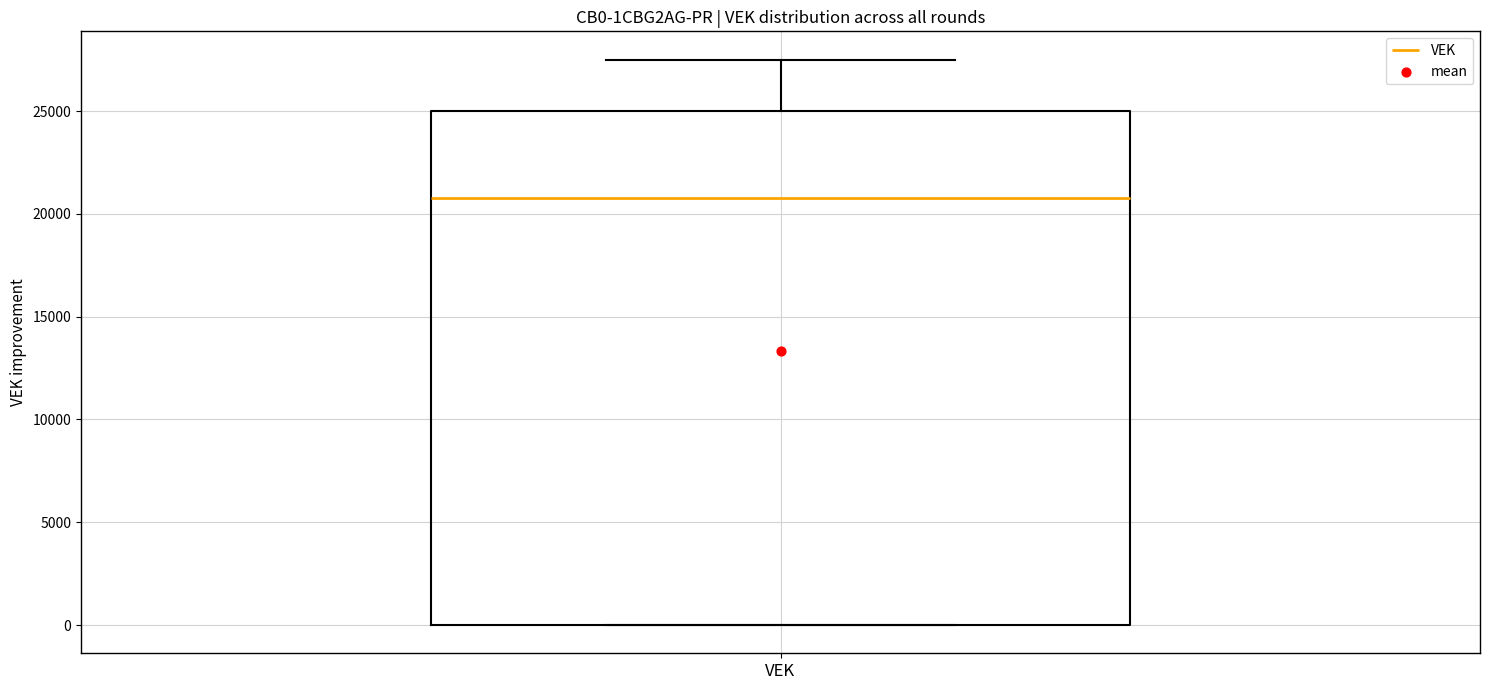

Read this box plot against the y-axis: the position of the median line, the range covered by the box, and the ends of both whiskers. The values are not printed on the chart, so give them approximately, as read against the axis.

median 21000, box 0 to 25000, whiskers 0 to 27500